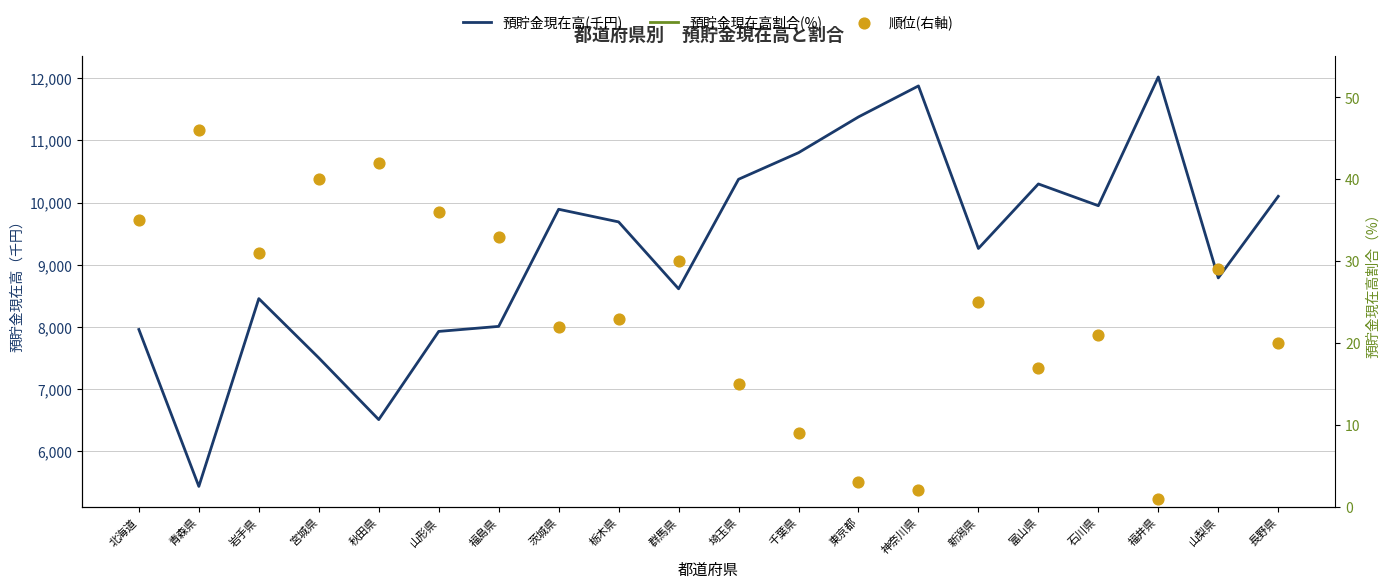

What are all the series names shown in the legend?

預貯金現在高(千円), 預貯金現在高割合(%), 順位(右軸)